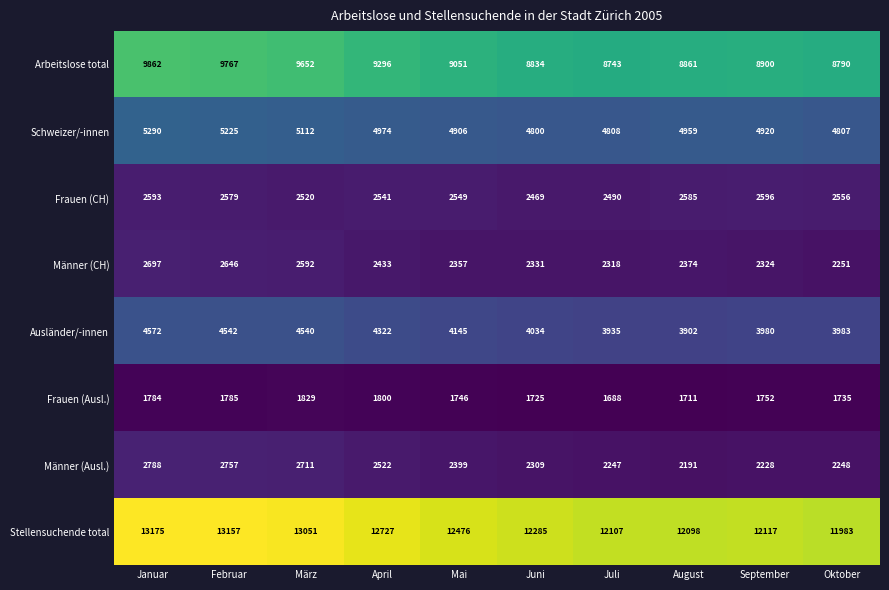

Rank the categories by Stellensuchende total value from highest to lowest.

Januar, Februar, März, April, Mai, Juni, September, Juli, August, Oktober